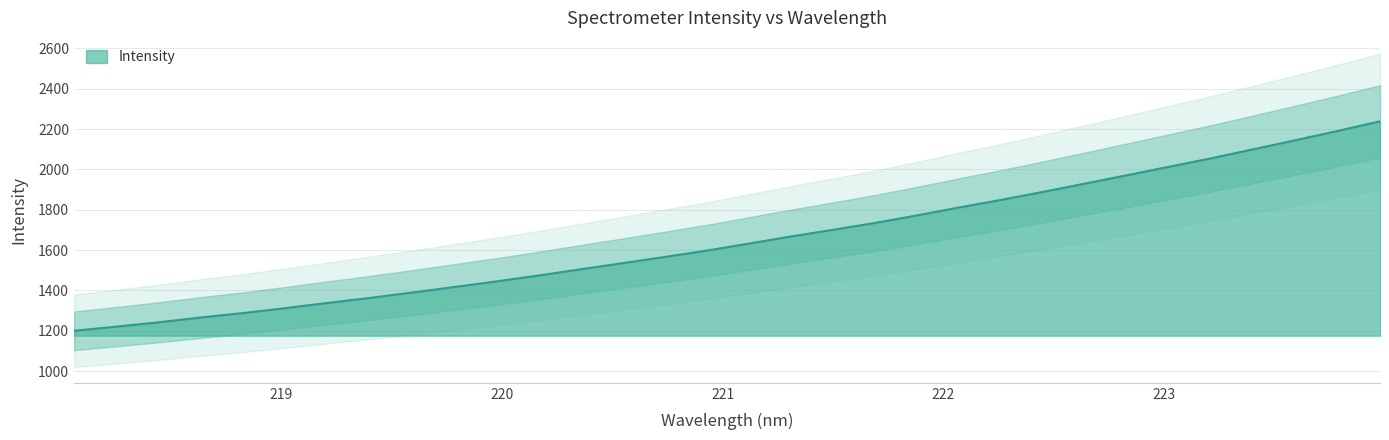

Reading left to right, extract all data points from this chart.

218.0596=1200.2	218.2508=1220.8	218.442=1242.2	218.6332=1266.0	218.8244=1287.9	219.0156=1312.2	219.2067=1338.0	219.3979=1362.9	219.589=1389.2	219.7801=1416.7	219.9712=1444.4	220.1623=1473.6	220.3533=1504.5	220.5444=1535.0	220.7354=1565.8	220.9264=1597.4	221.1174=1632.2	221.3083=1667.4	221.4993=1700.5	221.6902=1734.6	221.8812=1772.0	222.0721=1811.3	222.263=1849.2	222.4538=1889.0	222.6447=1930.1	222.8355=1971.7	223.0264=2013.8	223.2172=2055.6	223.408=2100.4	223.5987=2145.1	223.7895=2190.8	223.9802=2238.5